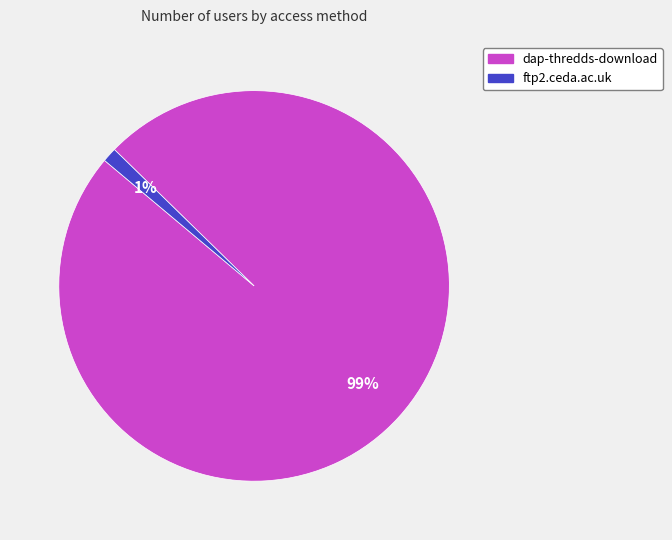

The dap-thredds-download slice represents 99% of the pie. True or false?

True